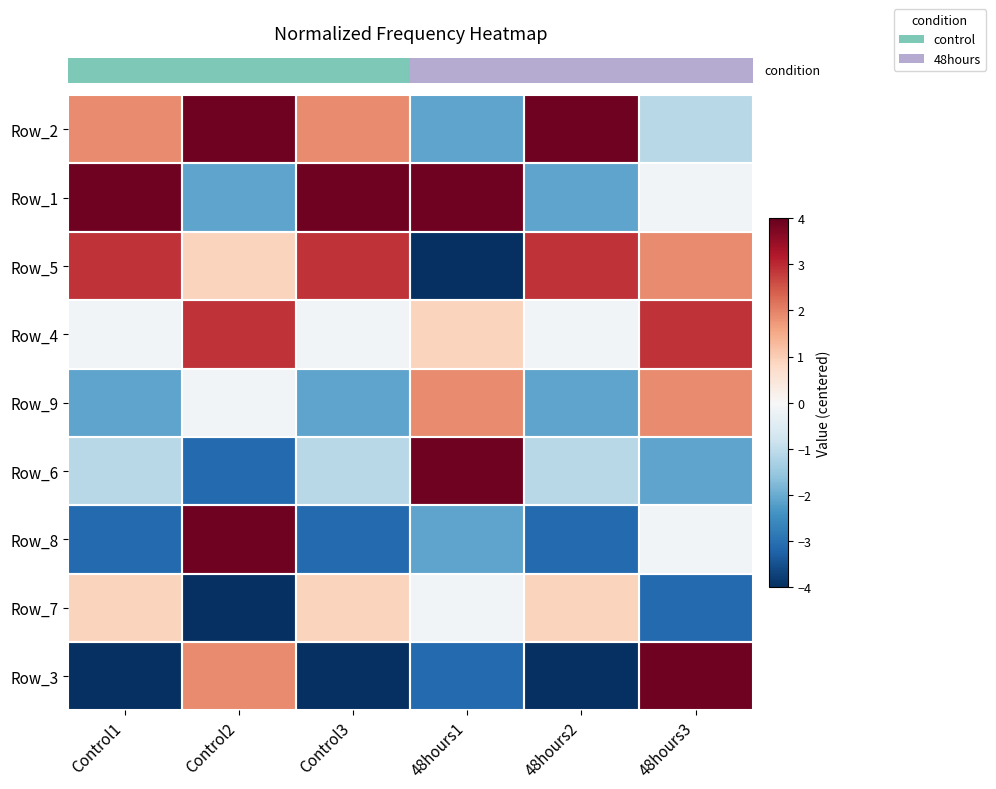

List the series in order of their peak value, highest first.

row_0, row_1, row_5, row_6, row_8, row_2, row_3, row_4, row_7